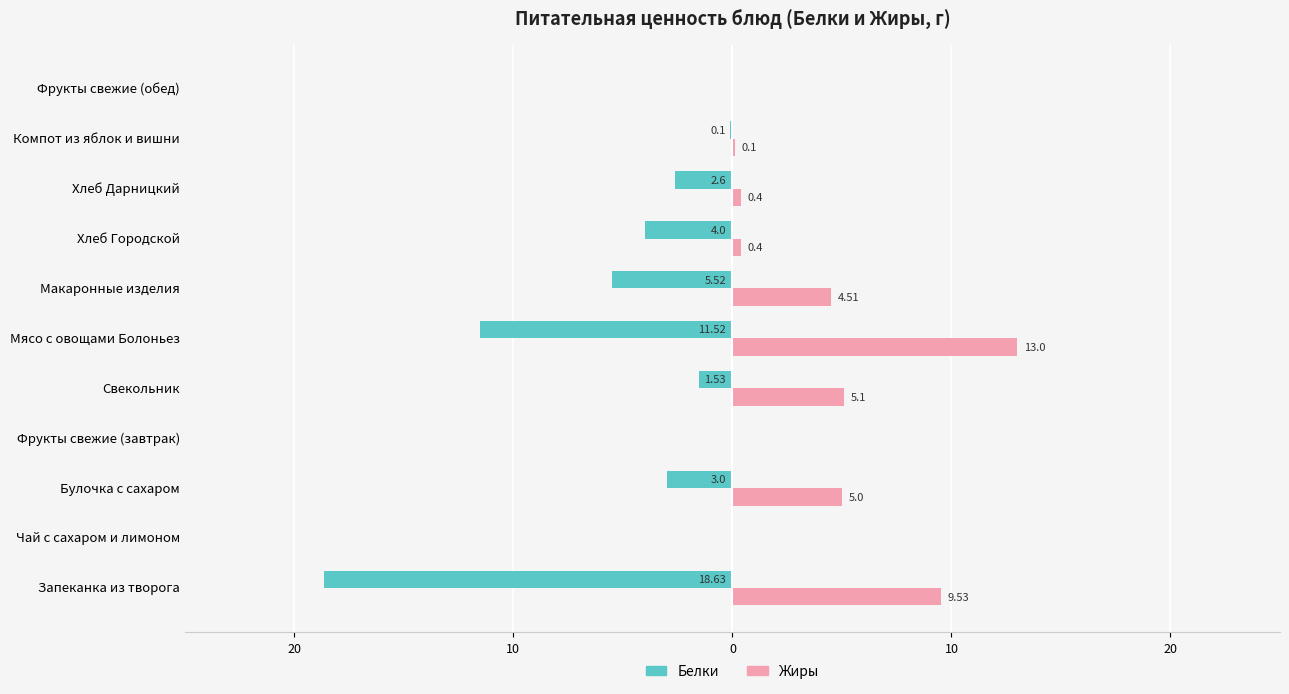

Which series has the largest range (max minus min)?

Белки